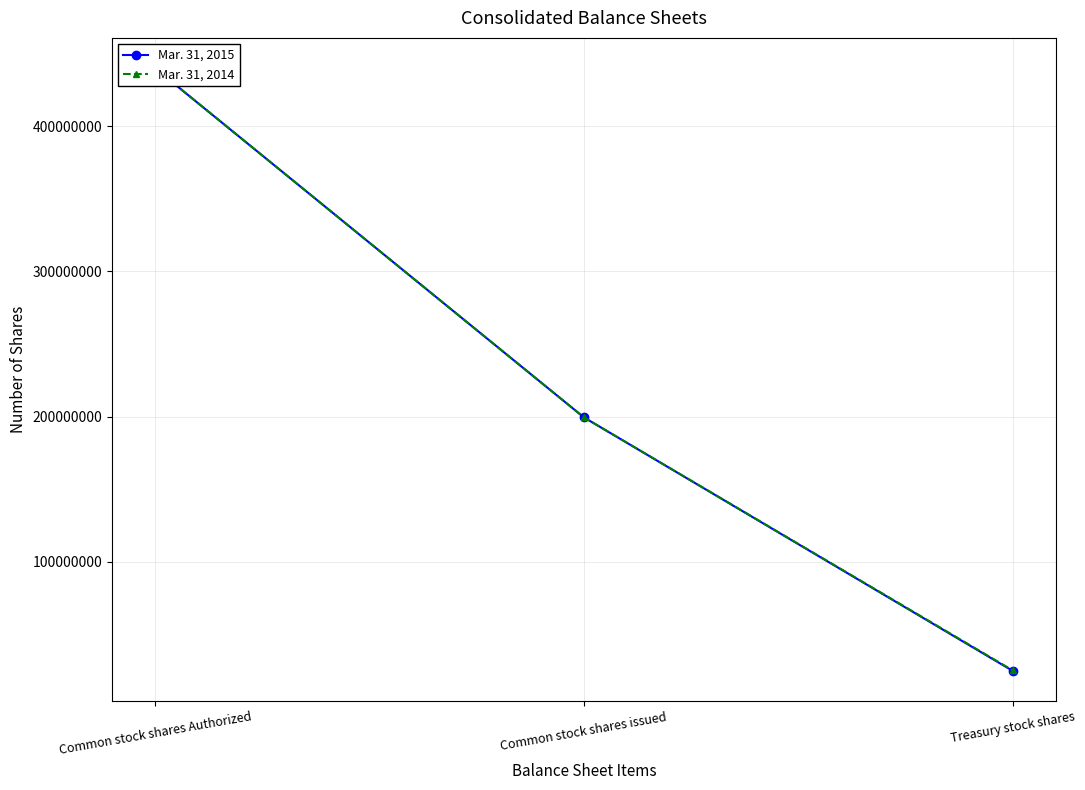

How many Mar. 31, 2014 values are between 25368828 and 440000000?

3